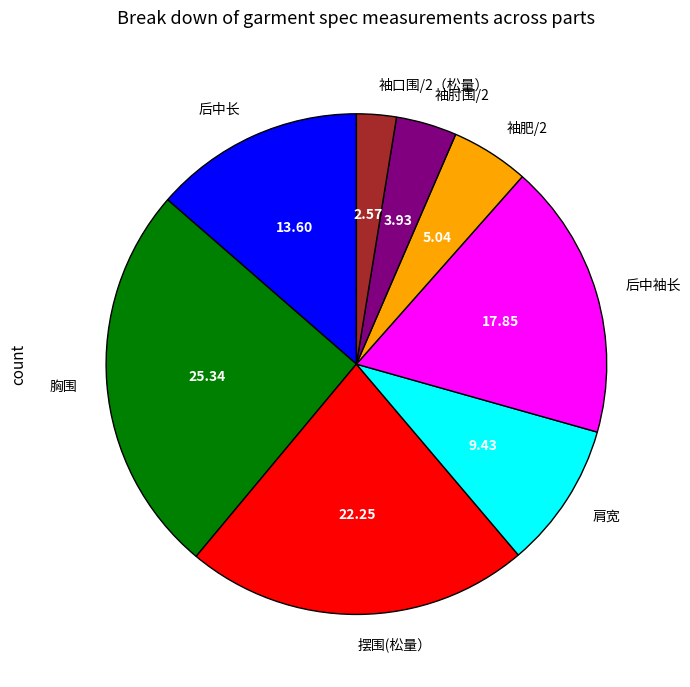

Between 后中长 and 胸围, which is larger?

胸围